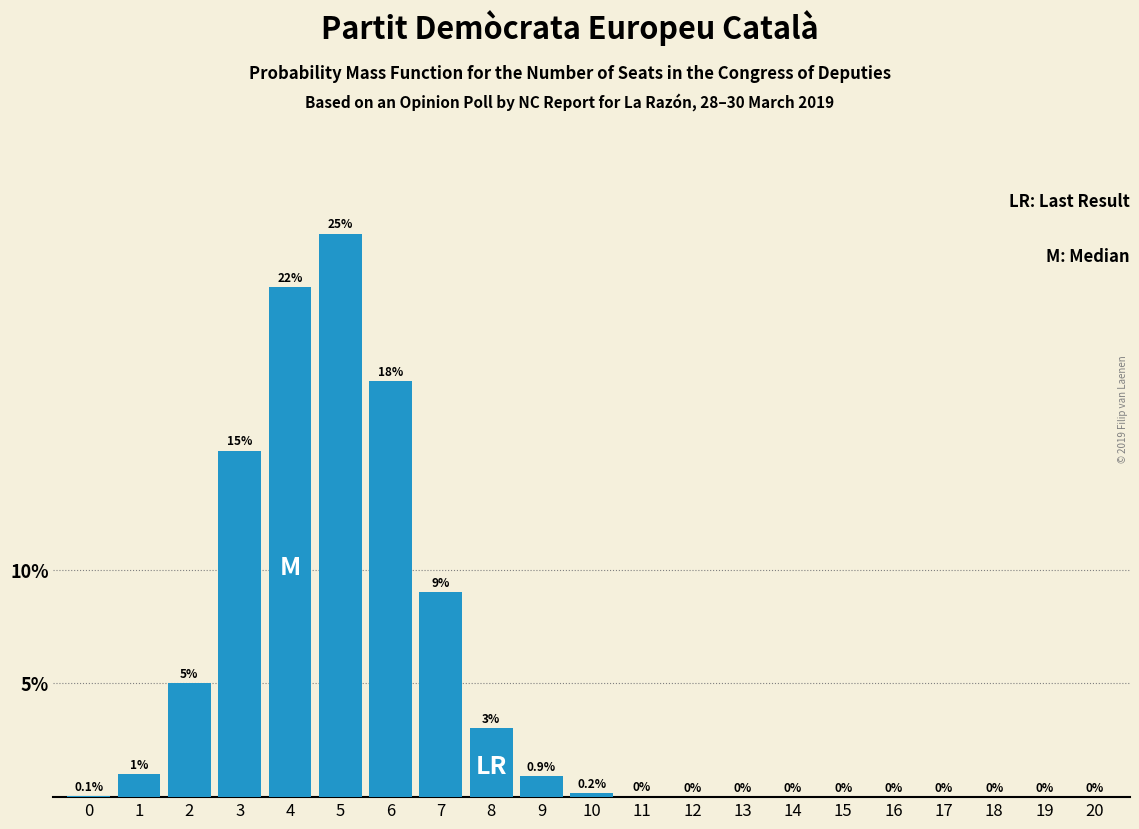

Which has a higher value, 6 or 17?

6